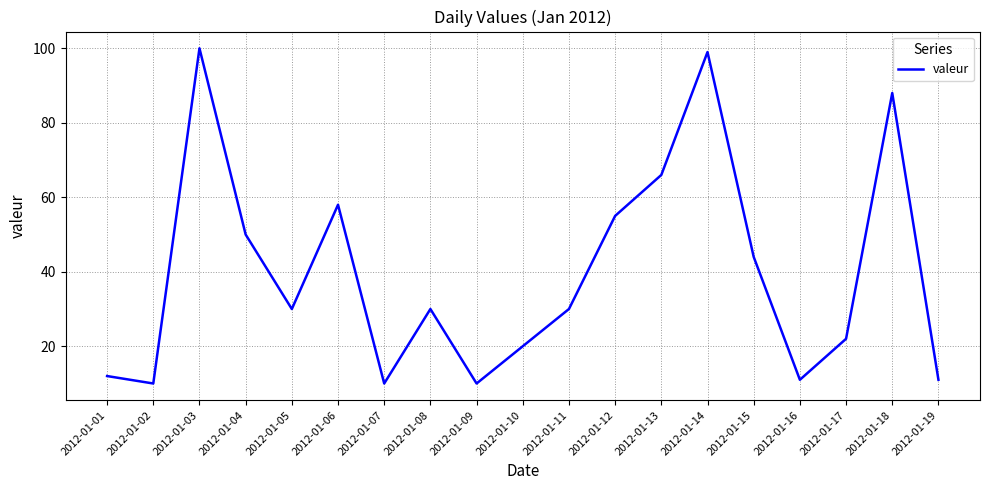

Is it true that the value at 2012-01-17 is 6?

False